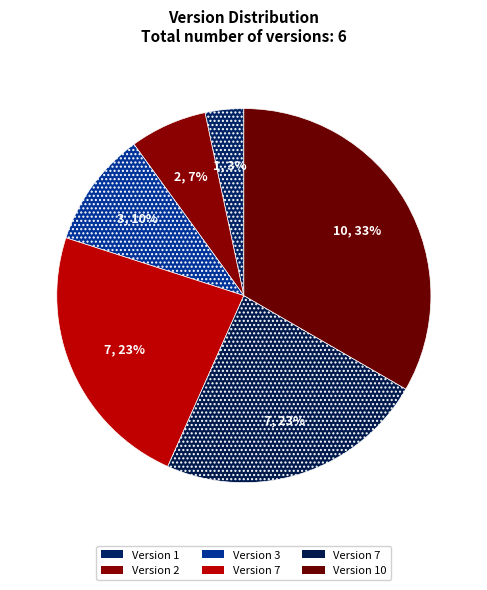

Which category has the smallest portion of the pie?

Version 1
(2019-07-05)